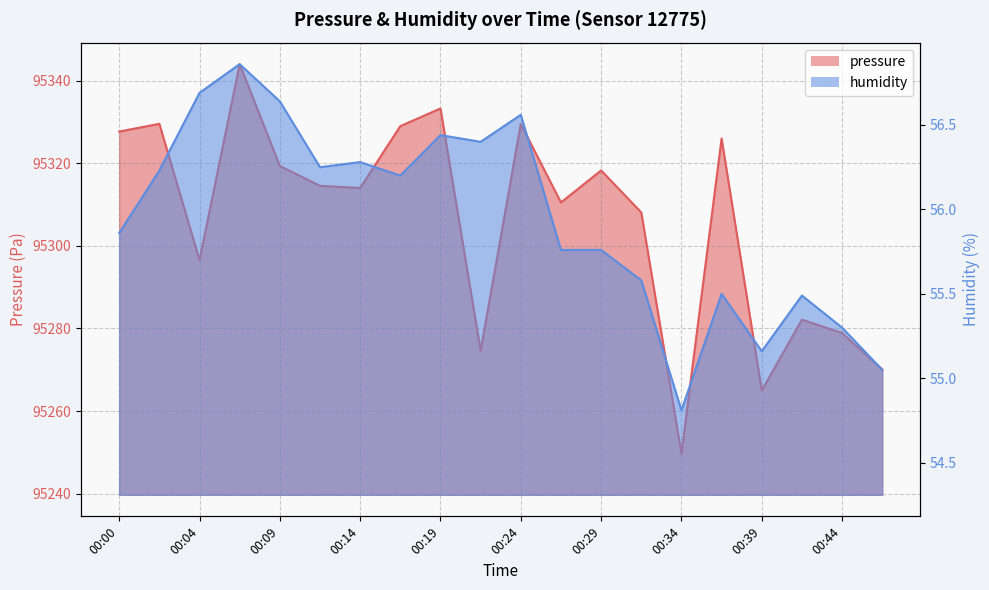

Reading left to right, transcribe all the data shown in this chart.

pressure: 00:00=95327.7	00:02=95329.5	00:04=95296.6	00:07=95344.0	00:09=95319.3	00:12=95314.5	00:14=95314.0	00:17=95329.0	00:19=95333.2	00:22=95274.6	00:24=95329.5	00:27=95310.5	00:29=95318.2	00:32=95308.1	00:34=95249.8	00:36=95326.0	00:39=95265.0	00:41=95282.1	00:44=95278.9	00:46=95270.1
humidity: 00:00=55.9	00:02=56.2	00:04=56.7	00:07=56.9	00:09=56.6	00:12=56.2	00:14=56.3	00:17=56.2	00:19=56.4	00:22=56.4	00:24=56.6	00:27=55.8	00:29=55.8	00:32=55.6	00:34=54.8	00:36=55.5	00:39=55.2	00:41=55.5	00:44=55.3	00:46=55.0